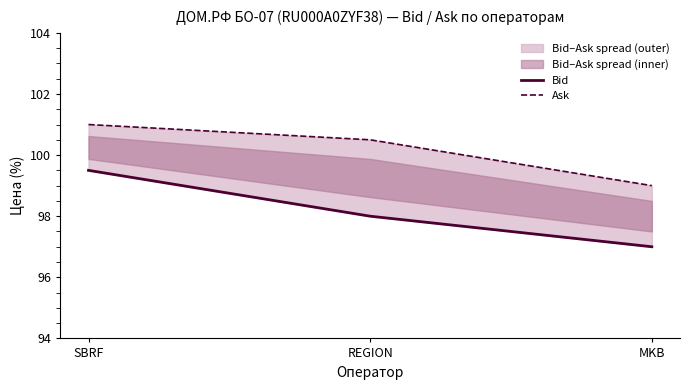

At SBRF, list the series in order from largest to smallest.

Ask, Bid